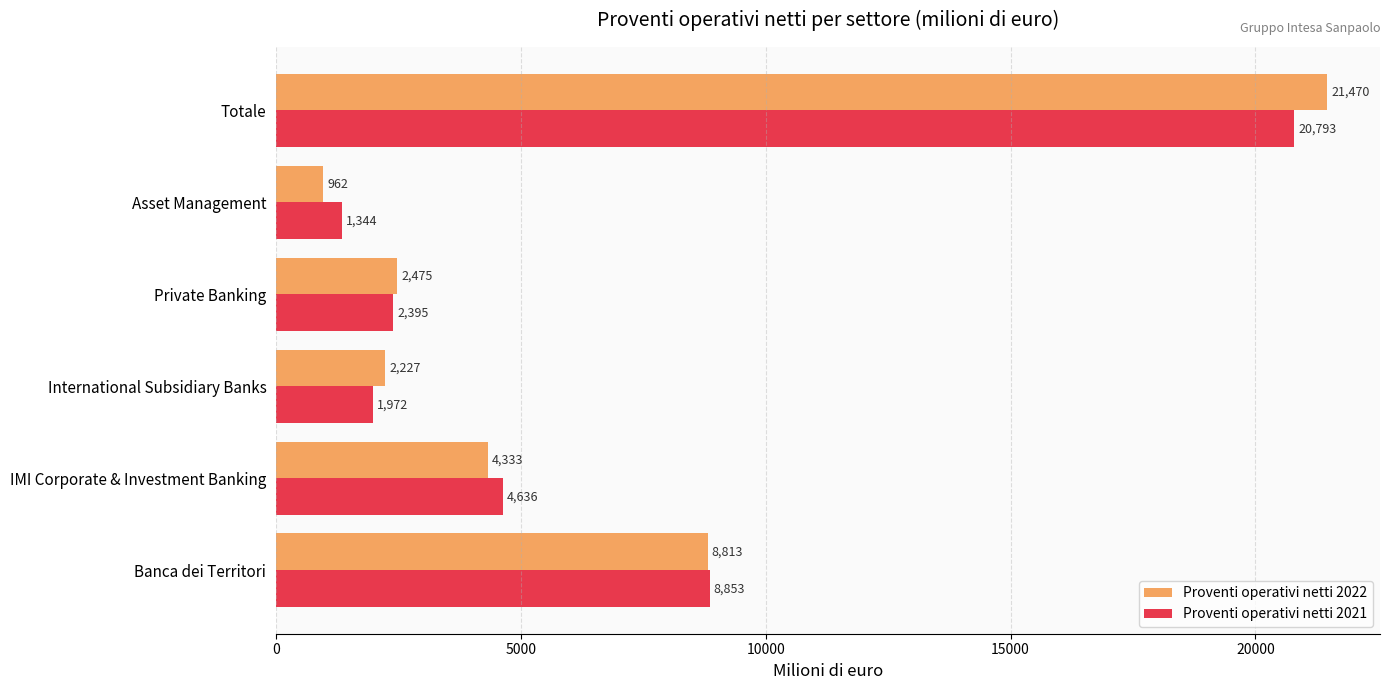

What is the difference between the second highest and minimum values in the Proventi operativi netti 2021 series?

7509